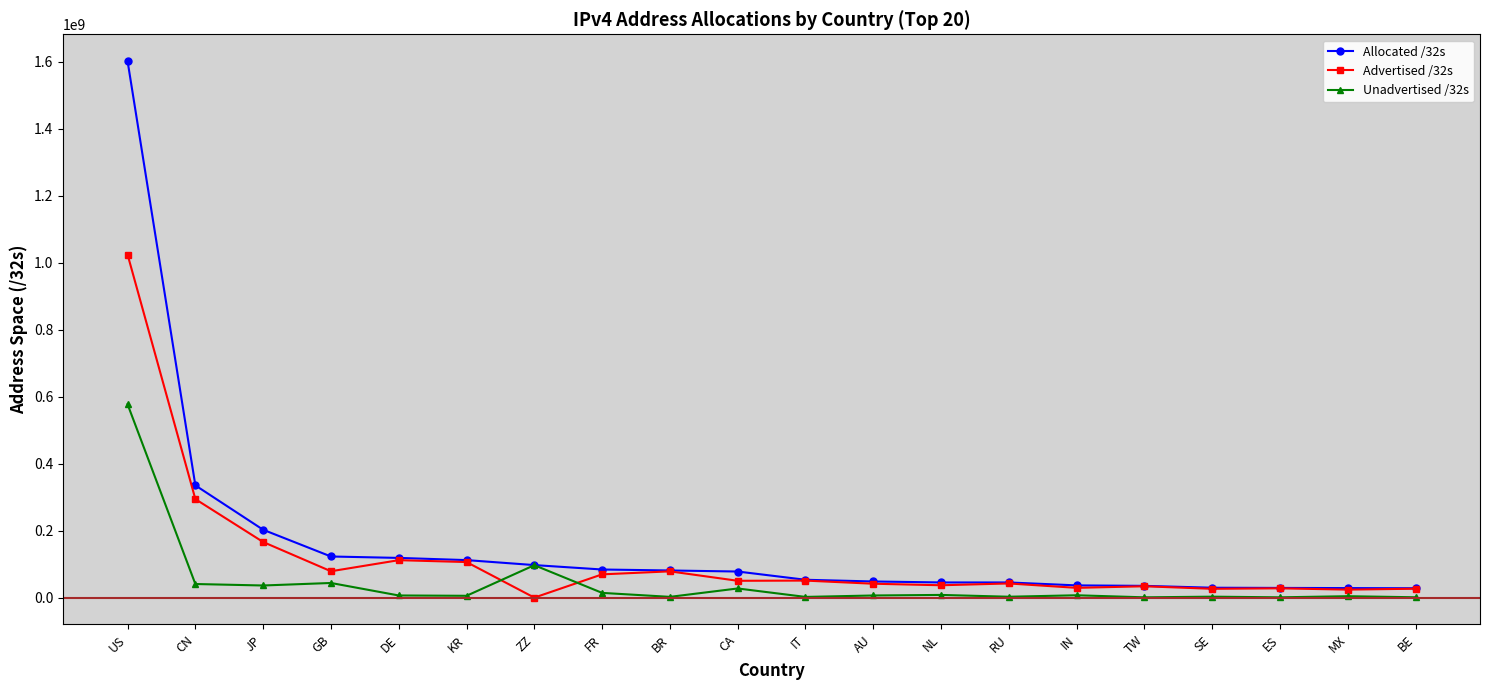

What is the difference between the second highest and minimum values in the Advertised /32s series?

294174464